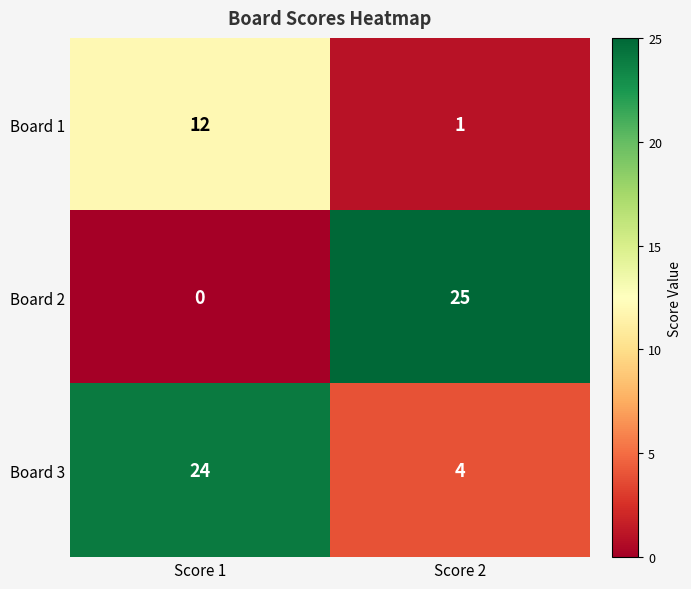

What is the average value of the Board 3 series?

14